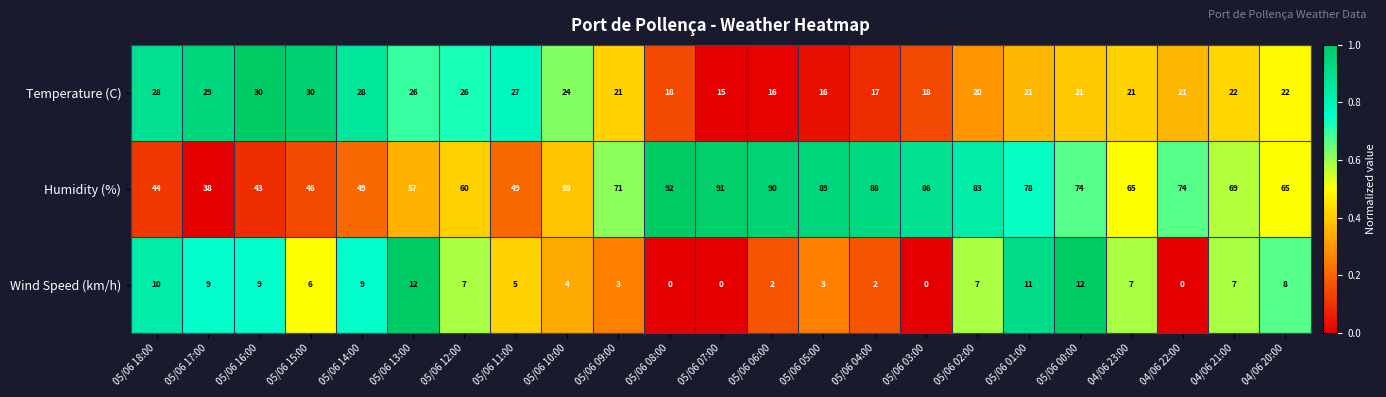

List the series in order of their overall mean, lowest first.

Wind Speed (km/h), Temperature (C), Humidity (%)